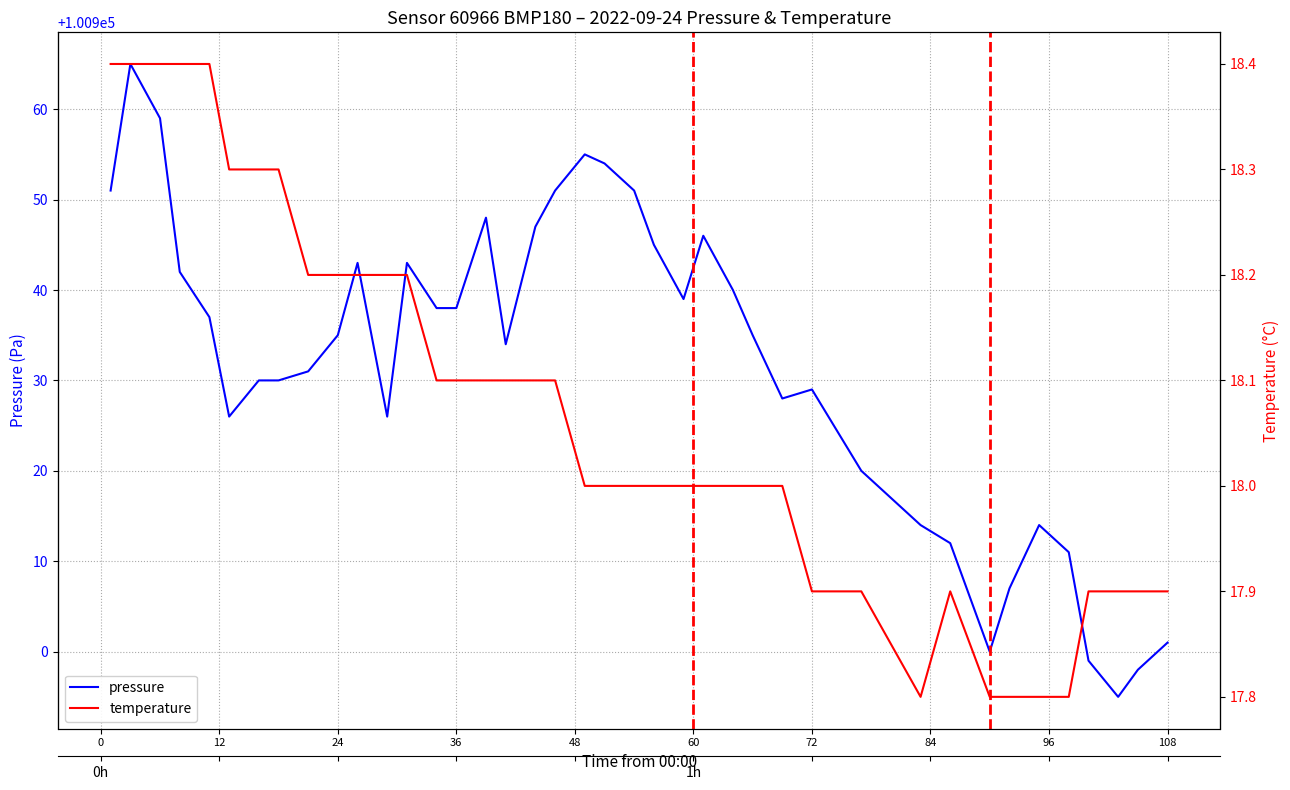

At which label is pressure closest to 100930?

72